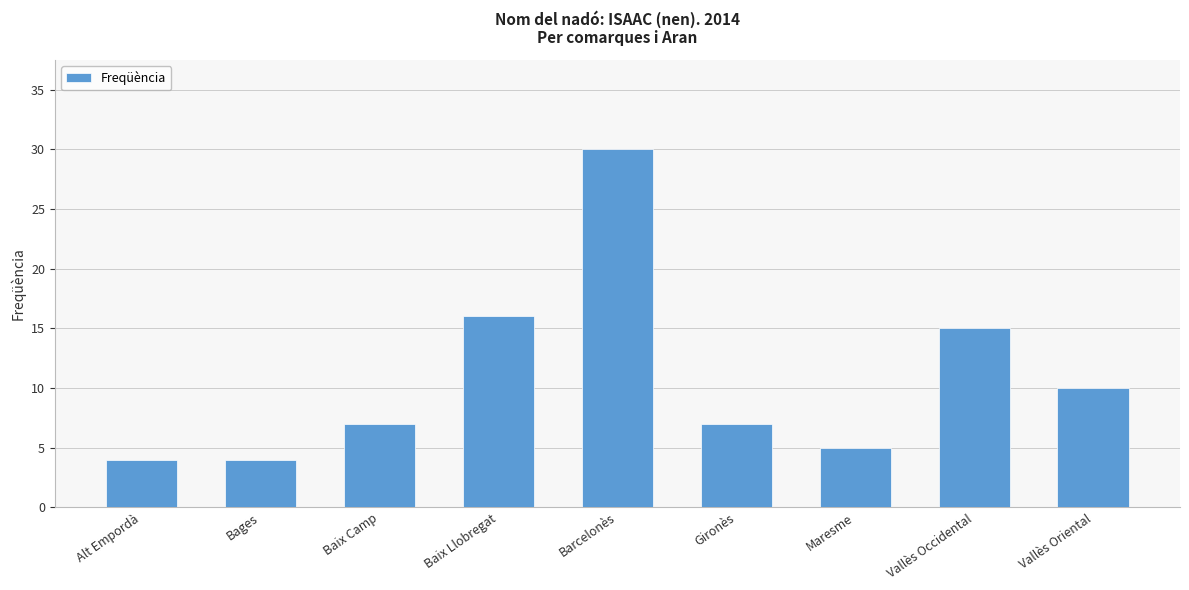

Between Alt Empordà and Vallès Oriental, which is larger?

Vallès Oriental